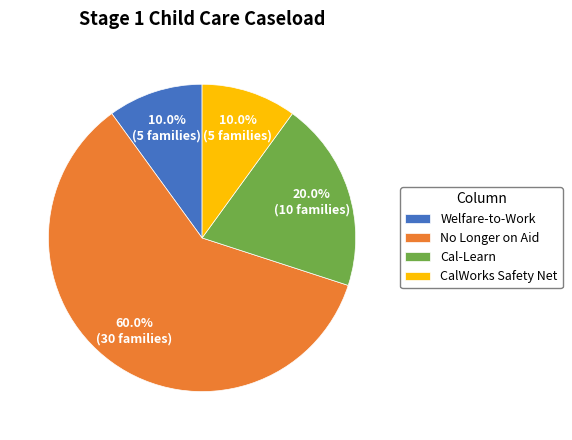

How many segments does this pie chart have?

4